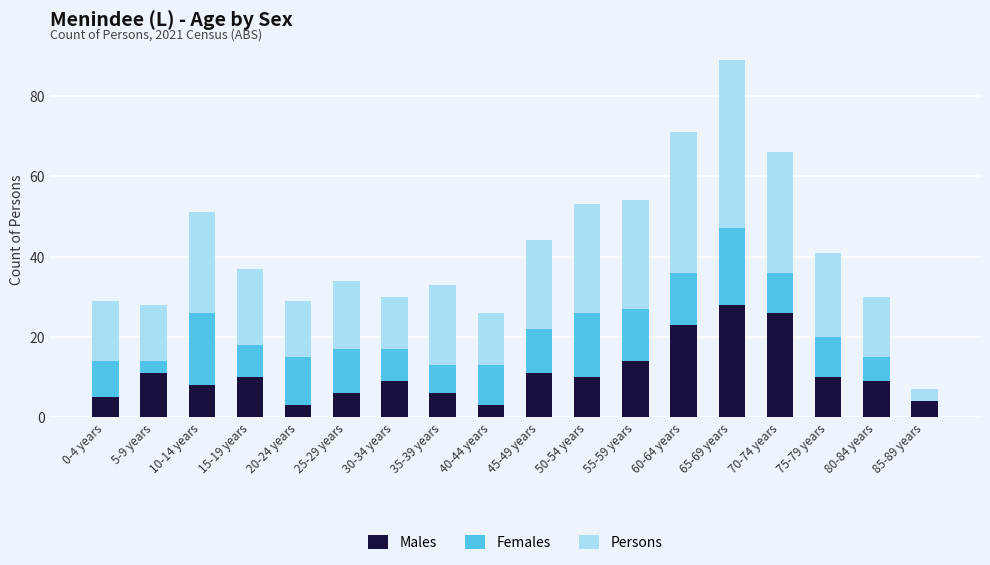

What is the total value across all series at 65-69 years?

89